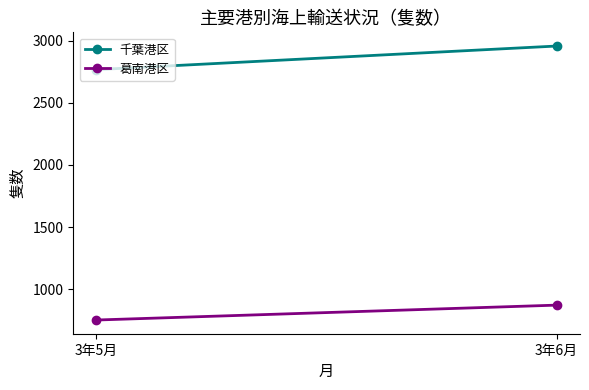

Reading right to left, transcribe all the data shown in this chart.

千葉港区: 3年6月=2958	3年5月=2768
葛南港区: 3年6月=871	3年5月=751